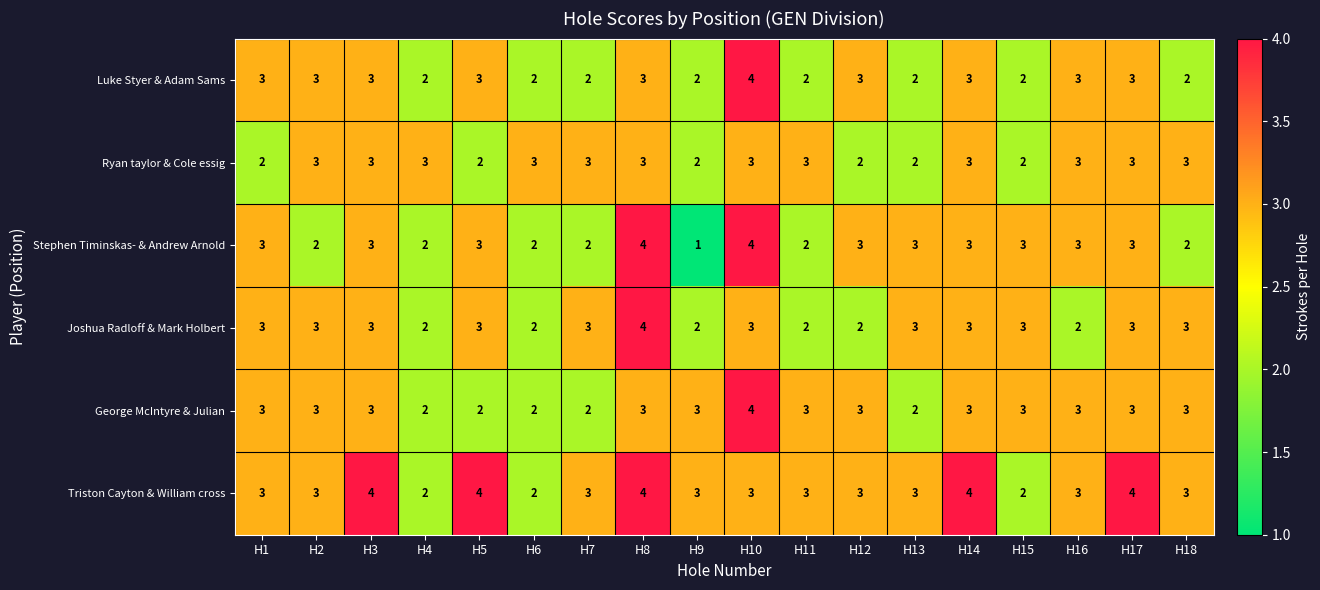

Is it true that Triston Cayton & William cross equals 2 at H15?

True